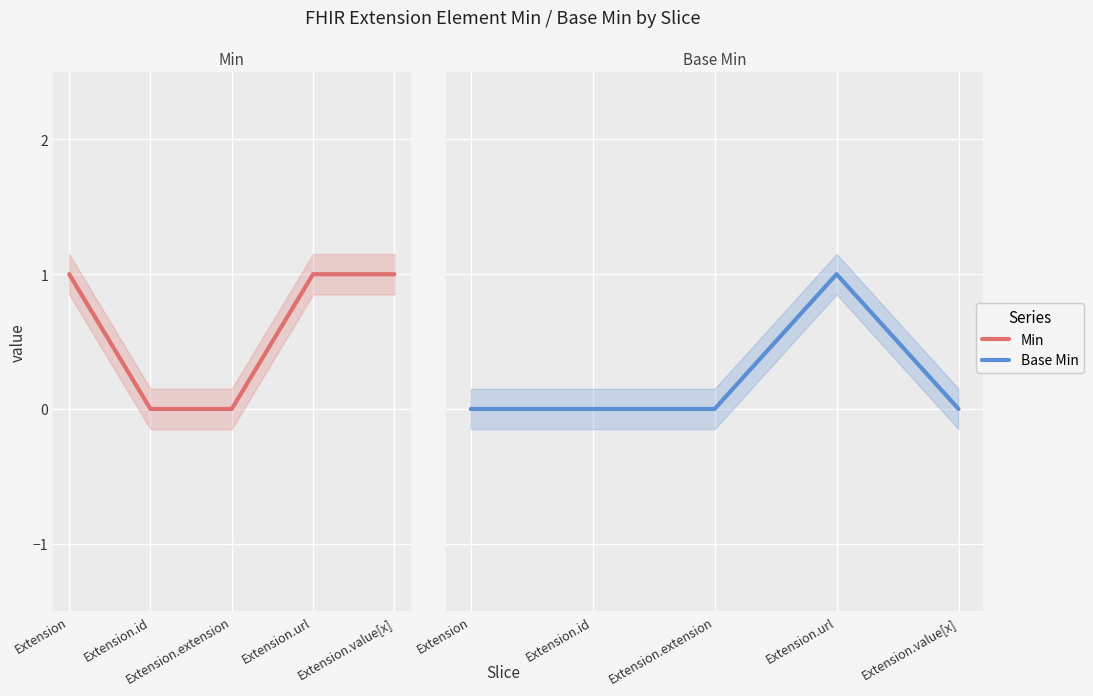

How many interior local peaks does the Base Min series have?

1